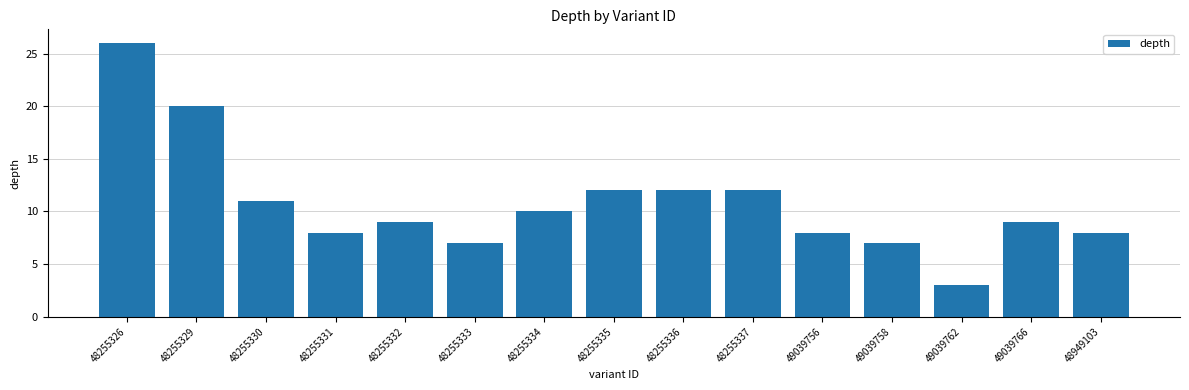

Which has a higher value, 49039758 or 48255332?

48255332